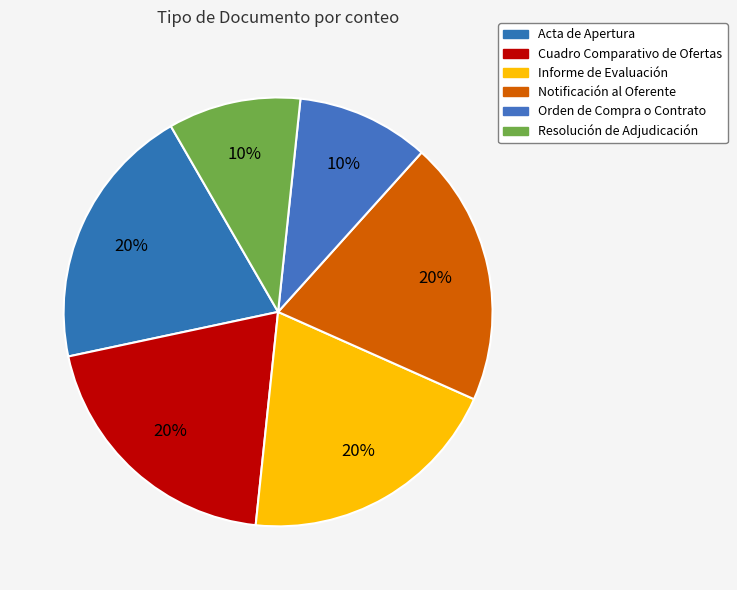

Is there a majority slice in this chart?

No